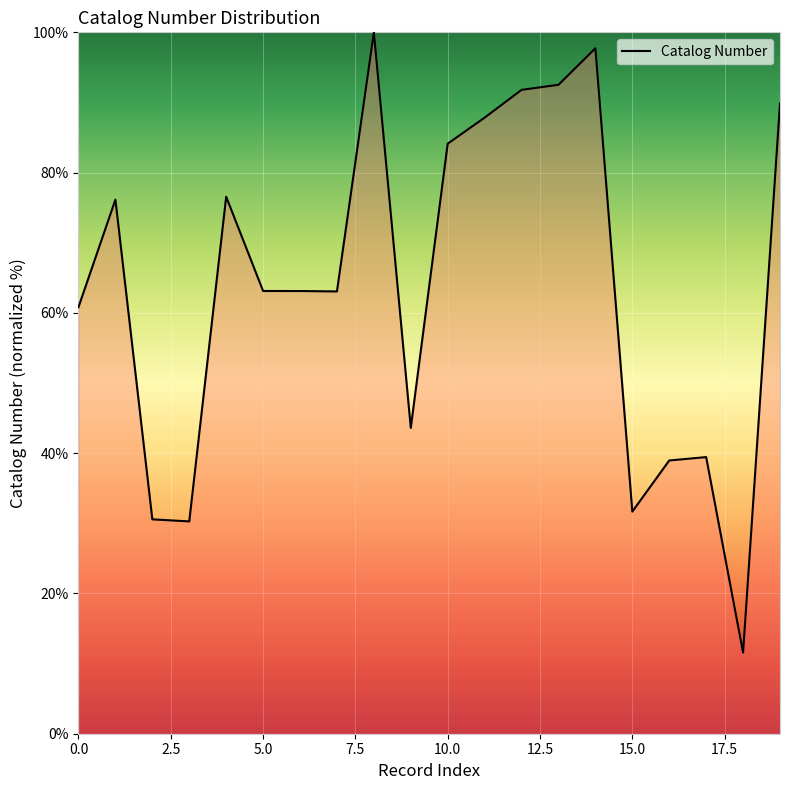

What is the greatest value displayed?

100.0